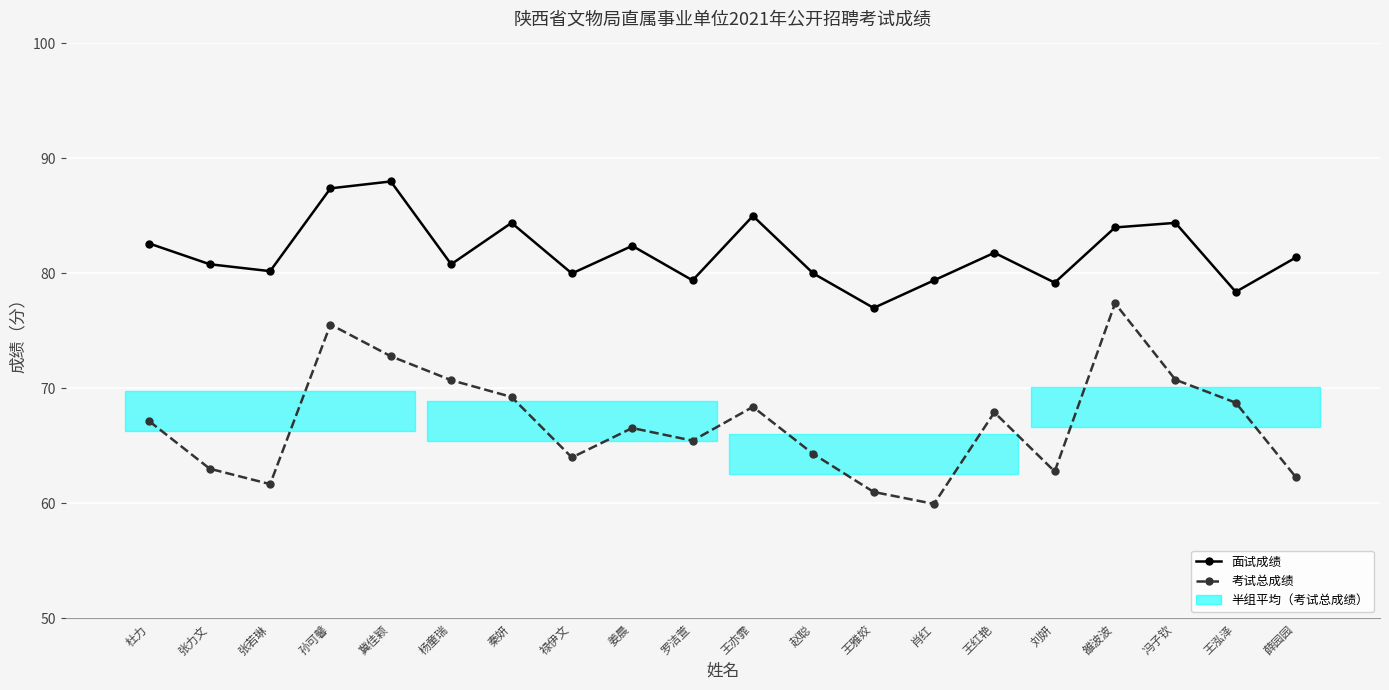

How many lines are shown in the chart?

2